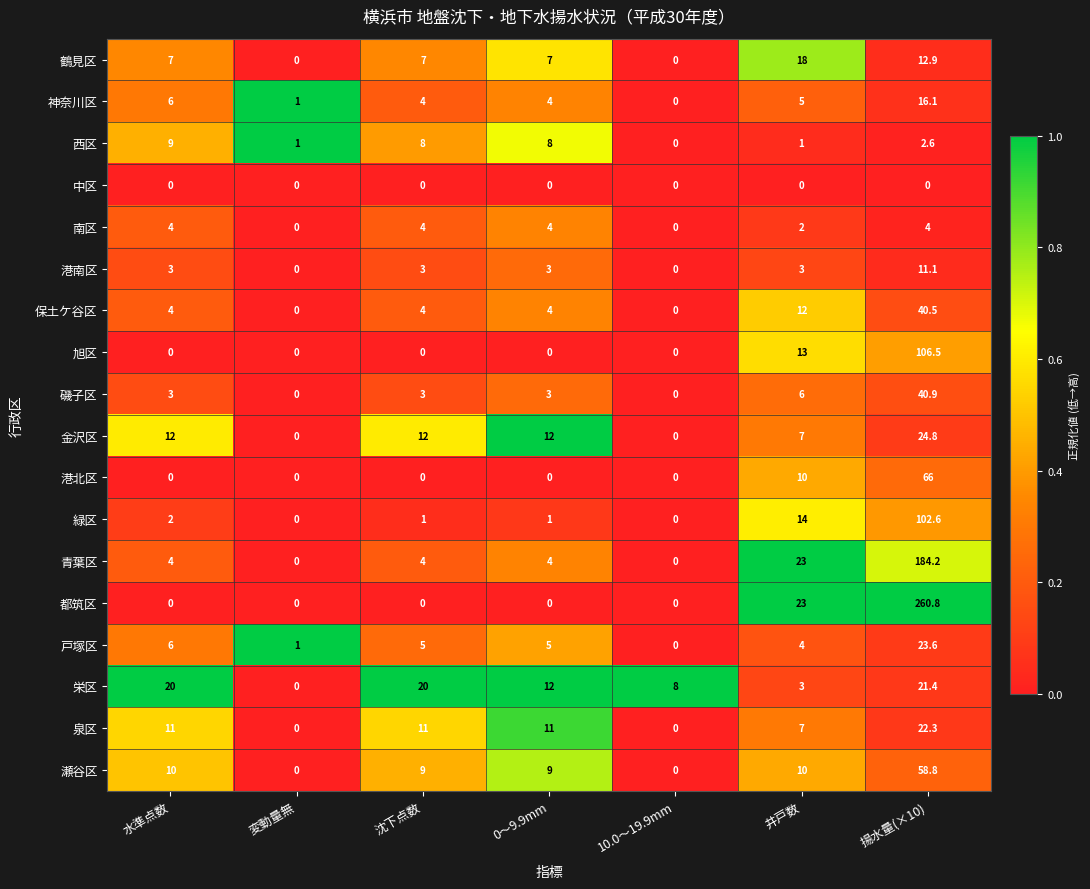

What value does the 戸塚区 series have at 揚水量(×10)?

23.6